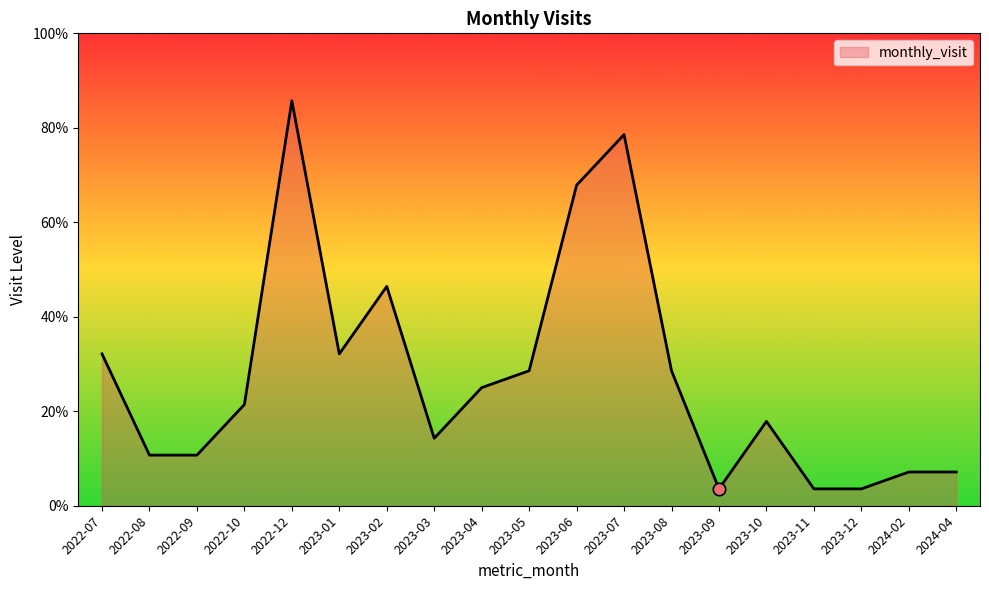

What is the ratio of the value at 2023-02 to the value at 2023-07?

0.6